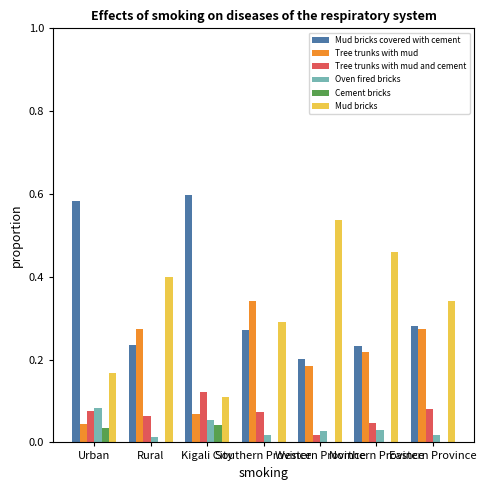

True or false: Cement bricks has a value of 0.0 at Urban.

True